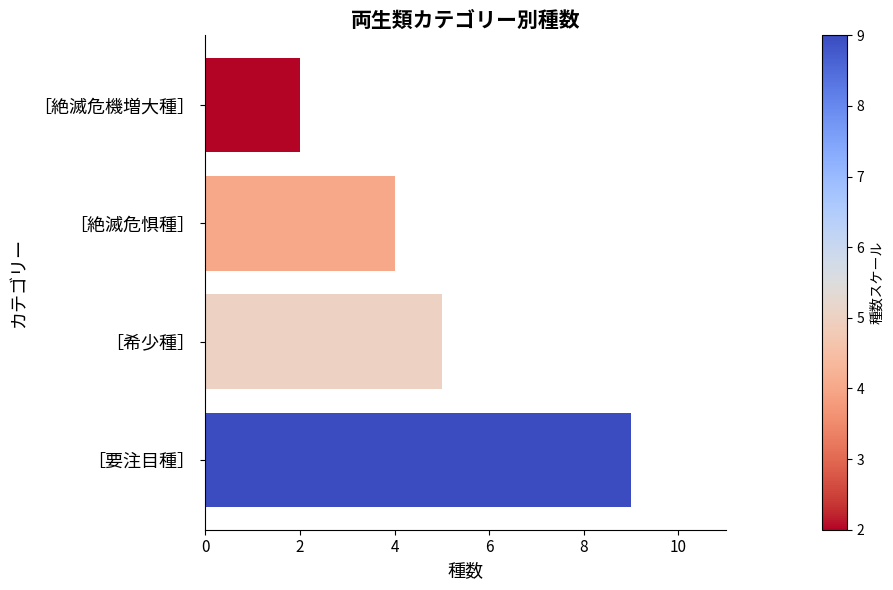

Where is the data nearest to the value 5?

［希少種］